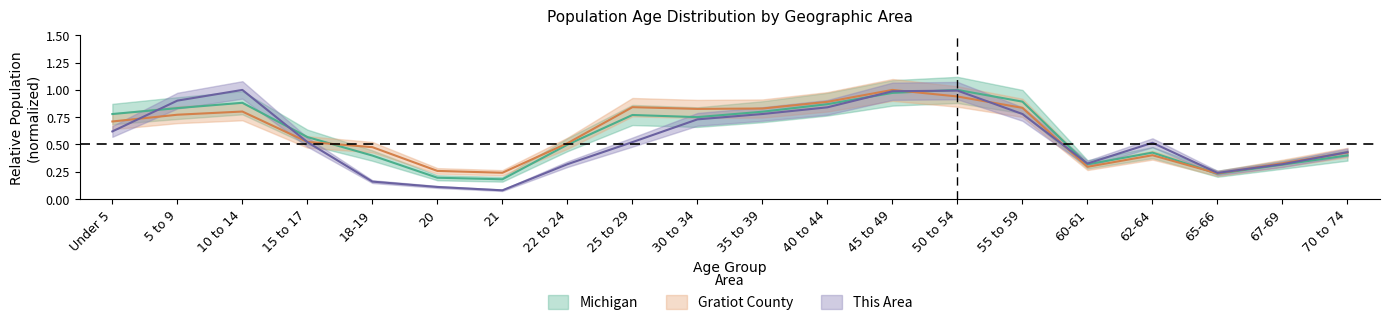

Does the chart display data point markers on the line(s)?

No